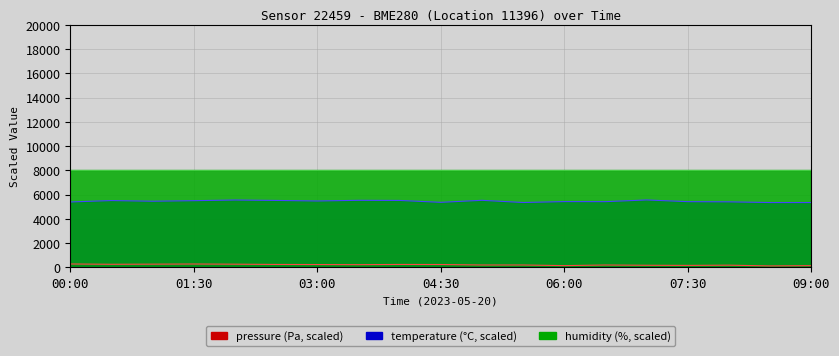

Rank the categories by pressure value from lowest to highest.

08:30, 09:00, 06:00, 07:30, 07:00, 08:00, 06:30, 05:30, 05:00, 03:30, 03:00, 04:30, 02:30, 04:00, 00:30, 02:00, 01:00, 01:30, 00:00